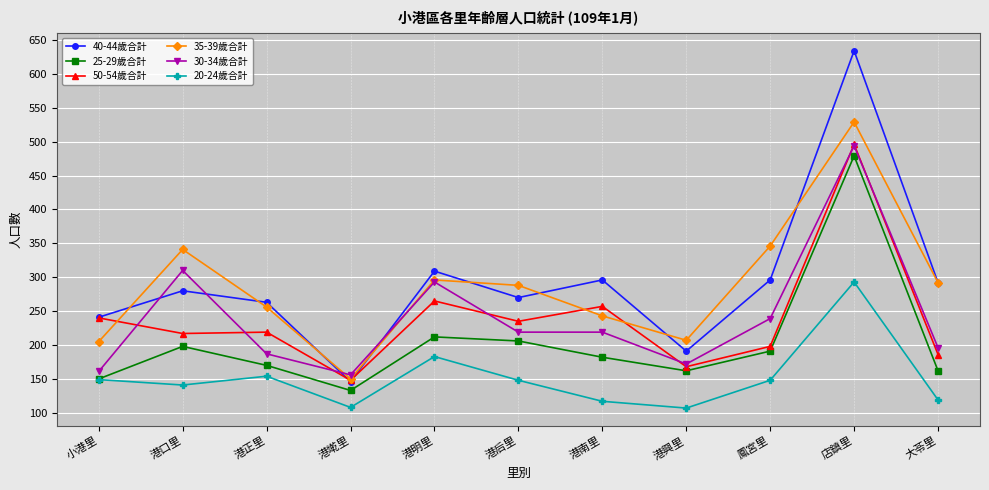

What is the average value of the 35-39歲合計 series?

287